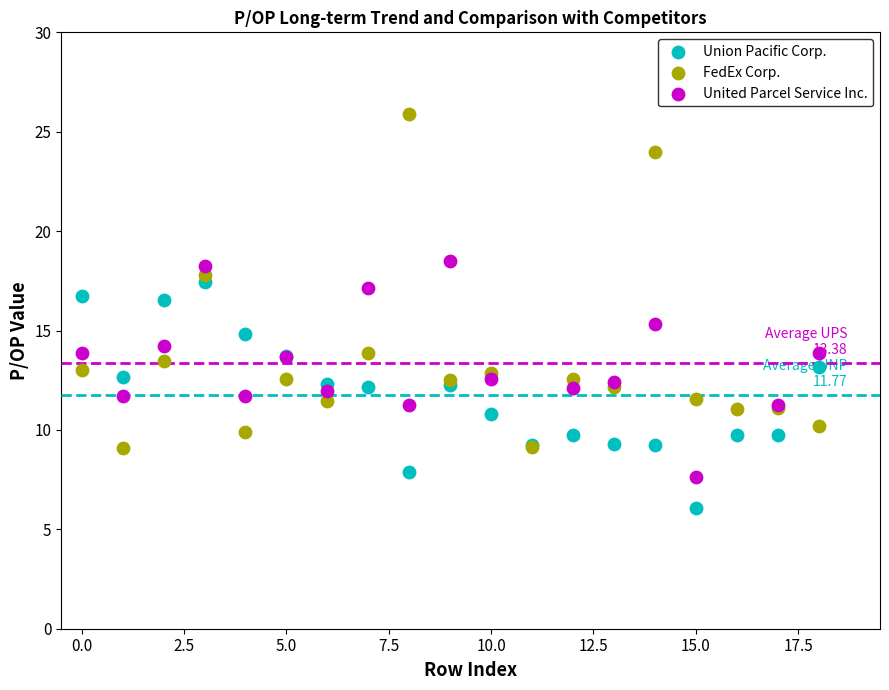

What are all the series names shown in the legend?

Union Pacific Corp., FedEx Corp., United Parcel Service Inc.